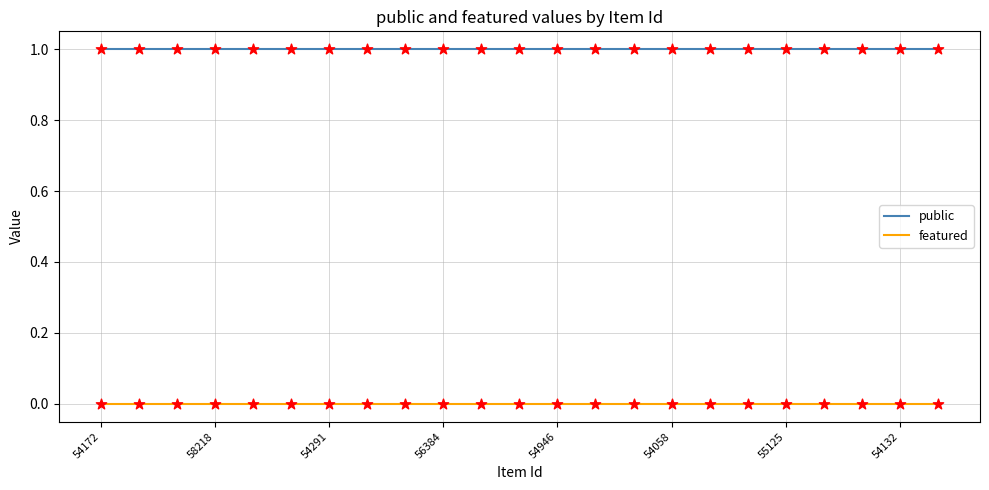

What are all the series names shown in the legend?

public, featured